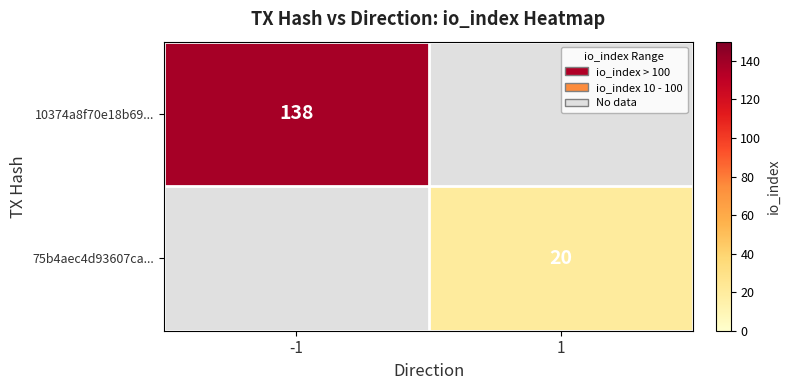

Count the number of data series in this chart.

2